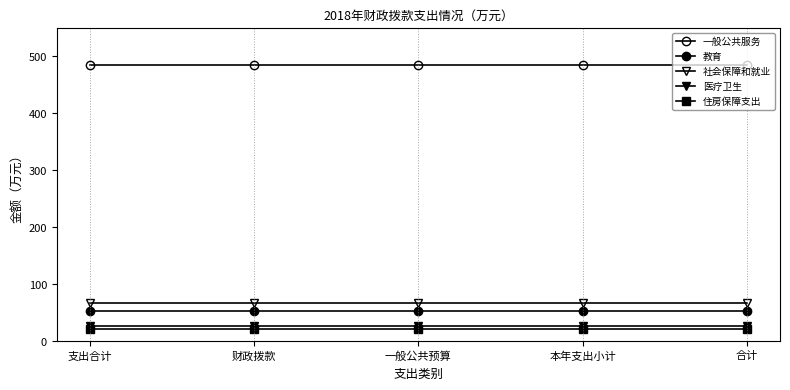

What is the sum of the 教育 values at 合计 and 本年支出小计?

105.4